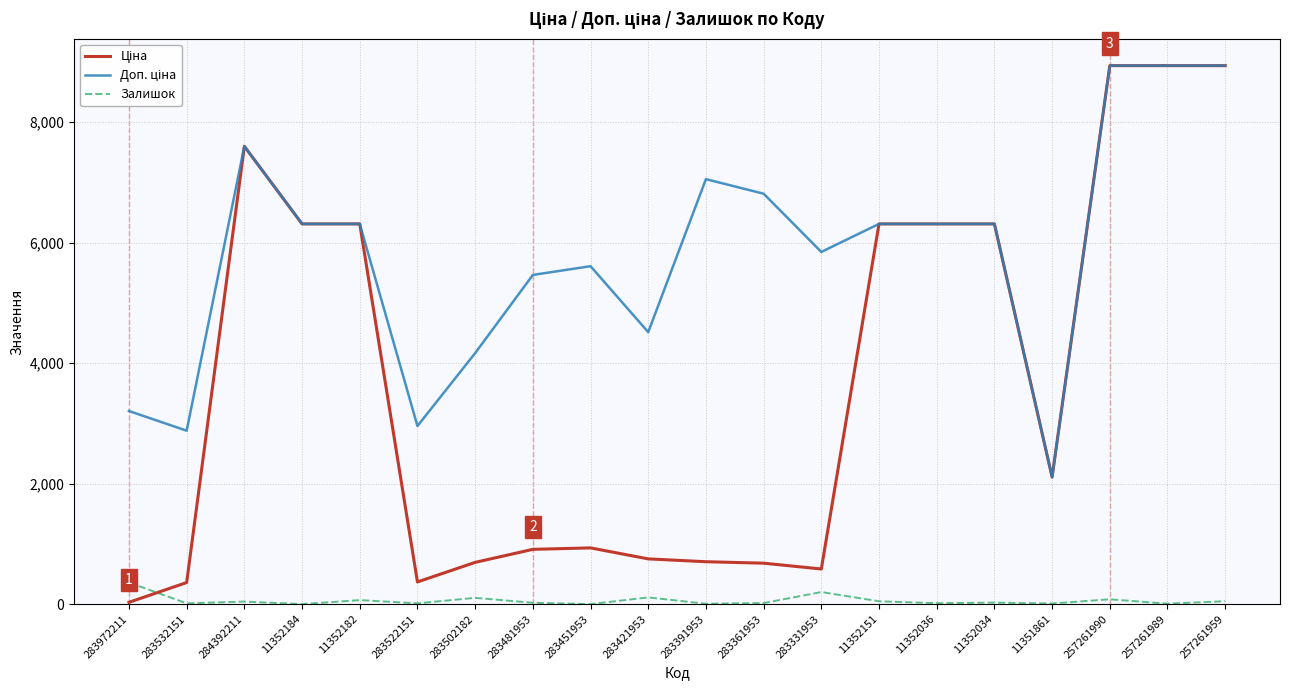

At how many categories does at least one series exceed 5942?

11